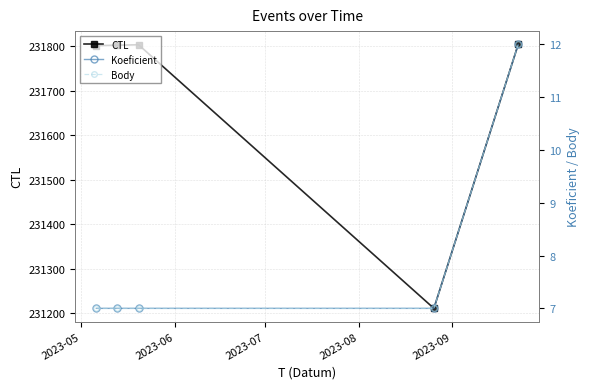

What is the value of the CTL point at the 2nd from the left?

231802